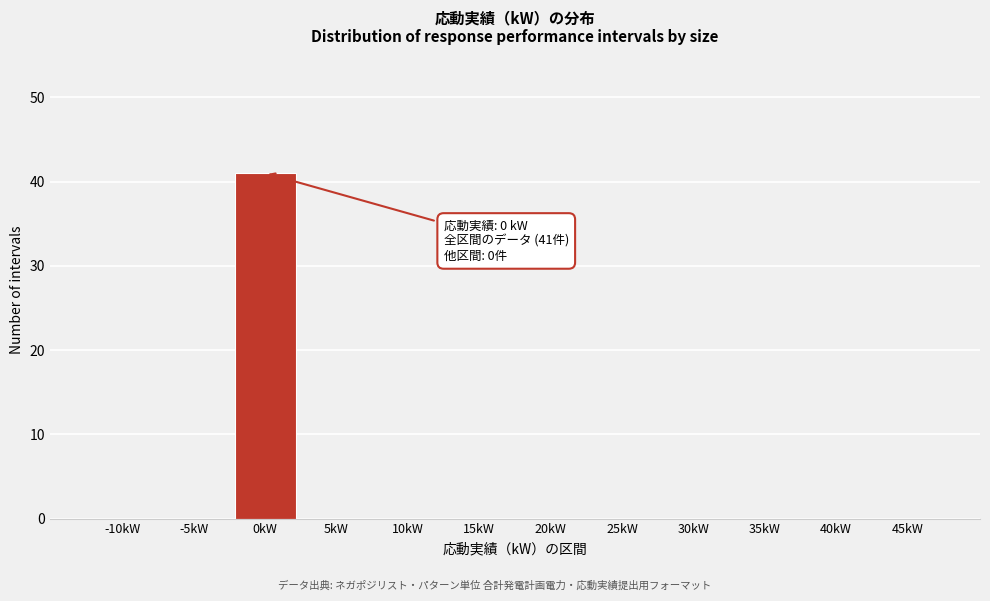

Reading left to right, list all the values displayed in this chart.

-10kW=0	-5kW=0	0kW=41	5kW=0	10kW=0	15kW=0	20kW=0	25kW=0	30kW=0	35kW=0	40kW=0	45kW=0